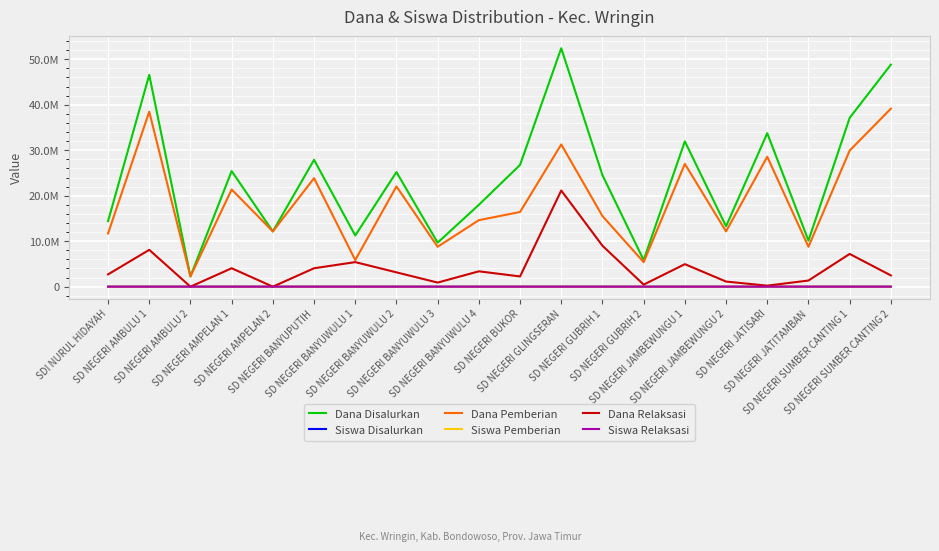

What position from the left is SD NEGERI AMBULU 2?

3